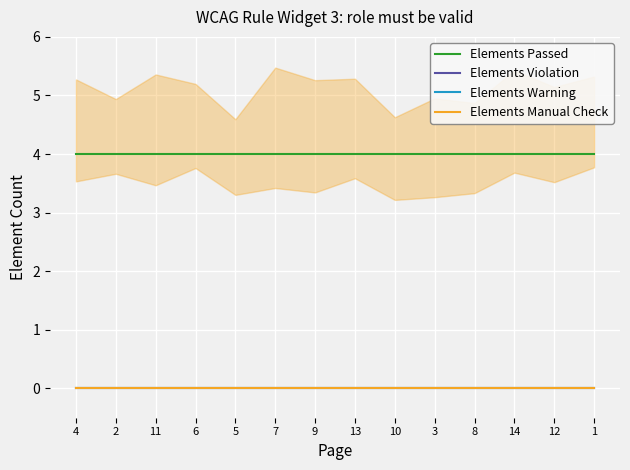

True or false: Elements Passed and Elements Warning cross at least once.

False